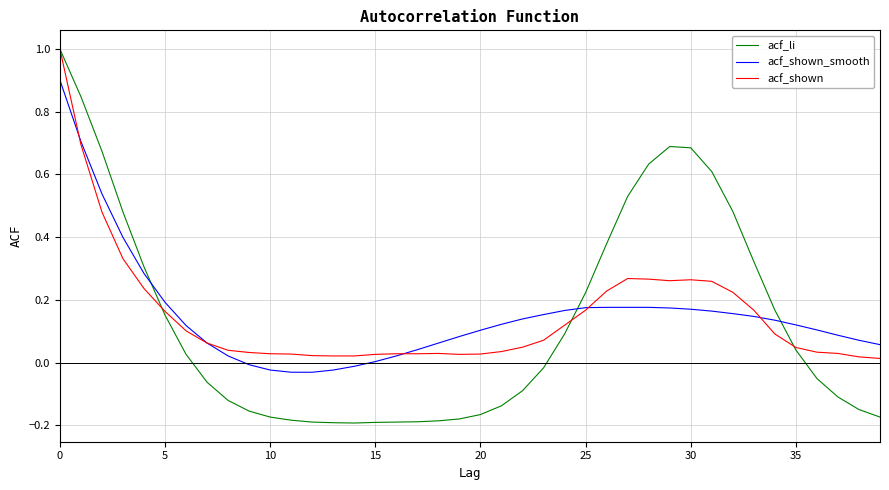

What is the sum of all acf_li values?

5.2